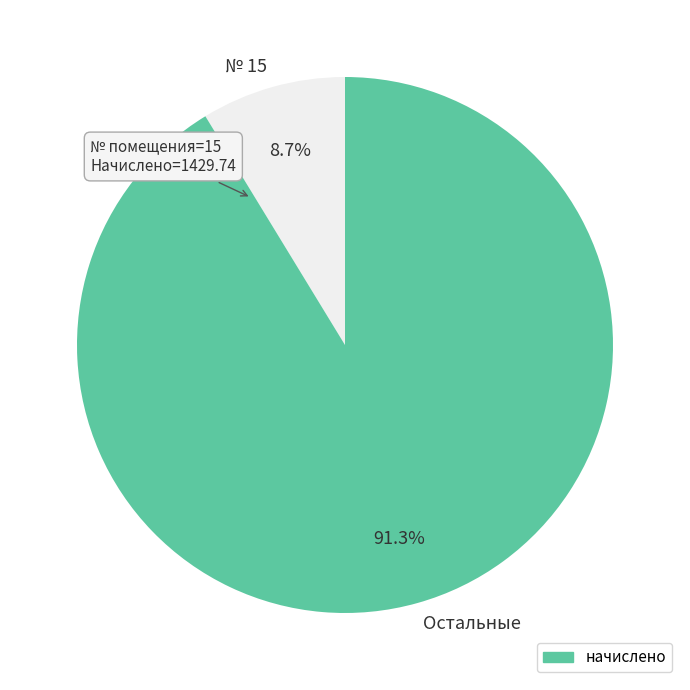

Which slice is the largest?

Остальные